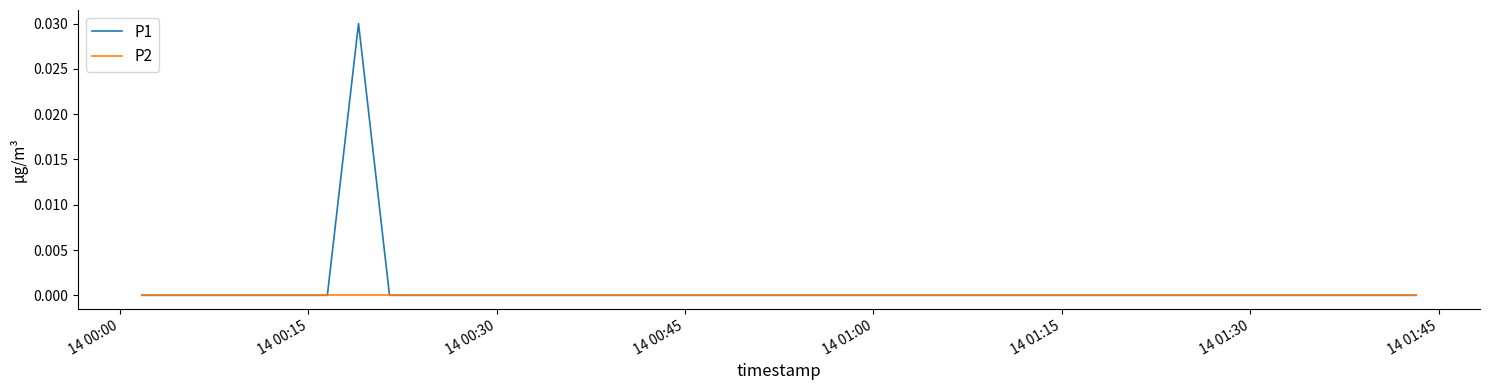

How many lines are shown in the chart?

2